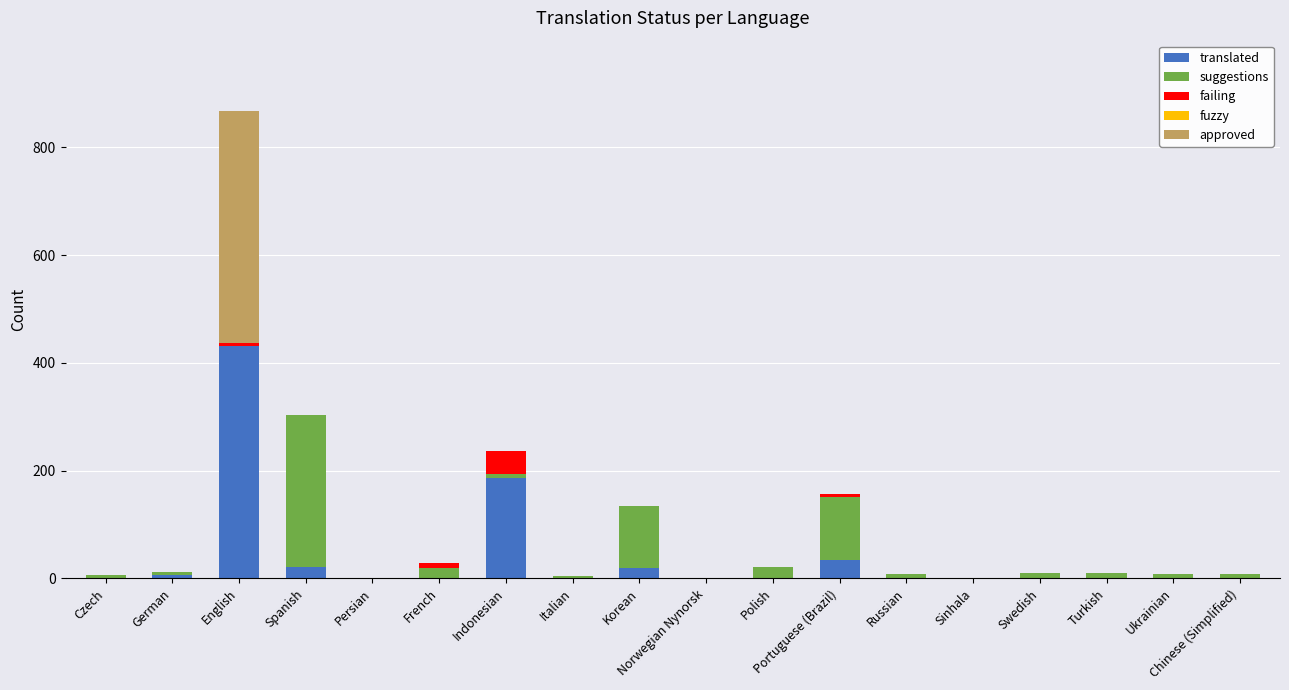

True or false: translated has a value of 0 at Polish.

True